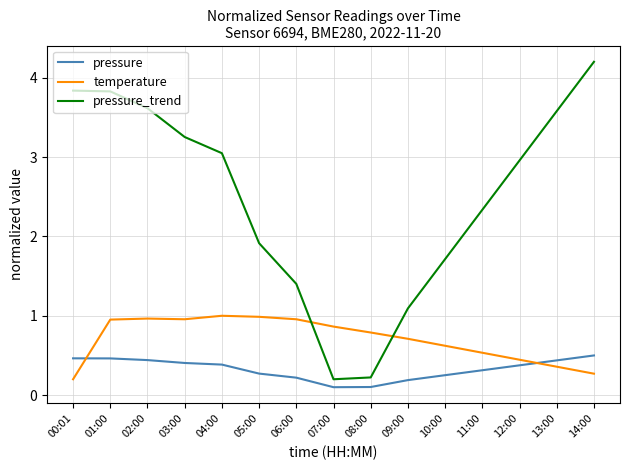

What position from the right is 14:00?

1